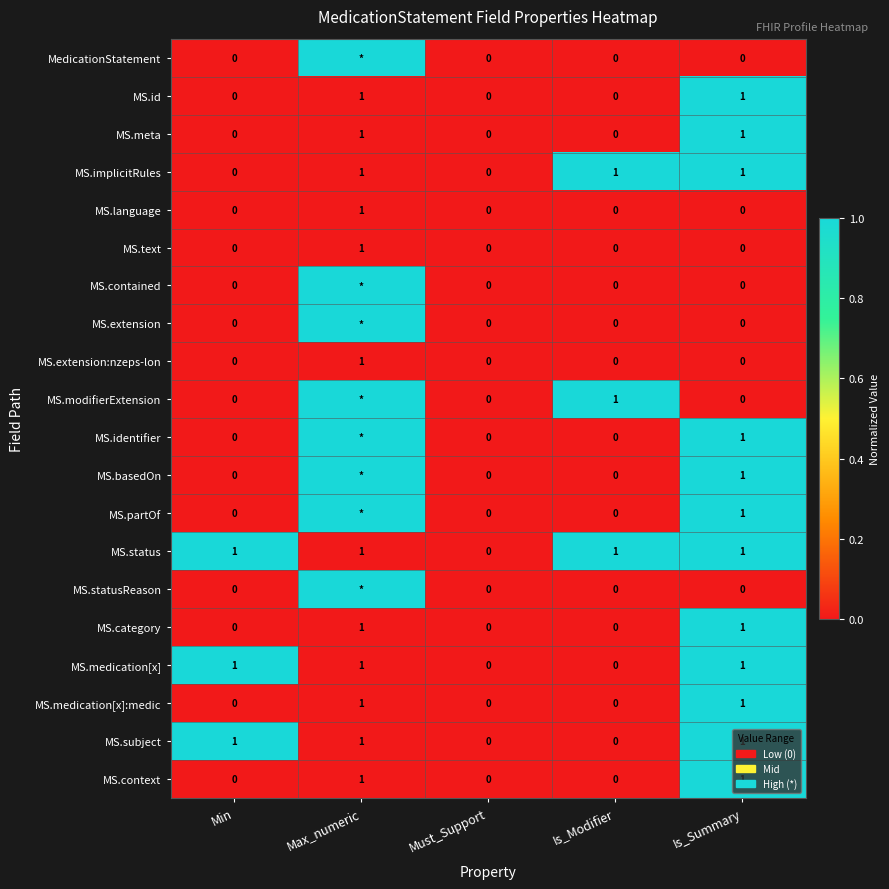

The MS.meta series shows 0 at Min. True or false?

True